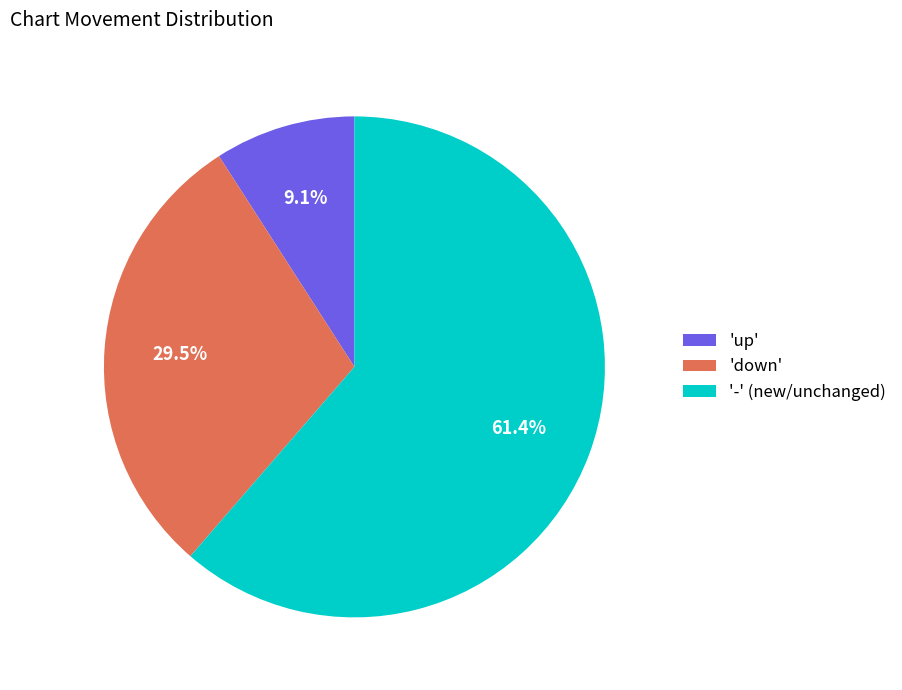

Do 'up' and 'down' together represent more than half of the pie?

No